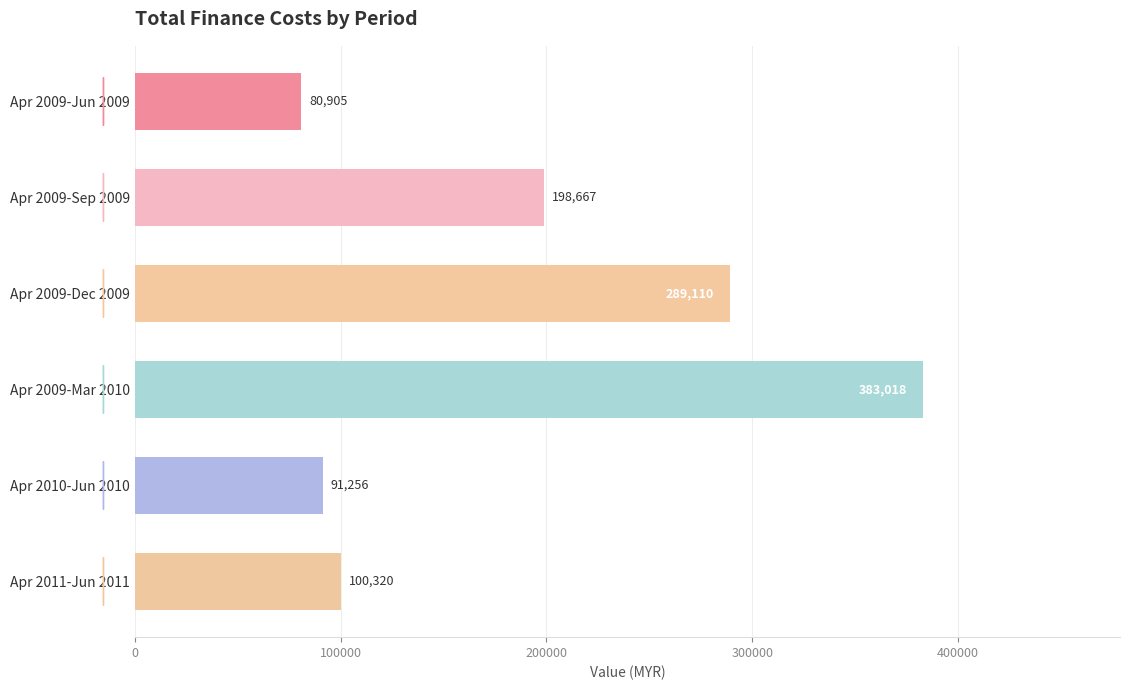

What is the ratio of the value at Apr 2009-Sep 2009 to the value at Apr 2009-Mar 2010?

0.5